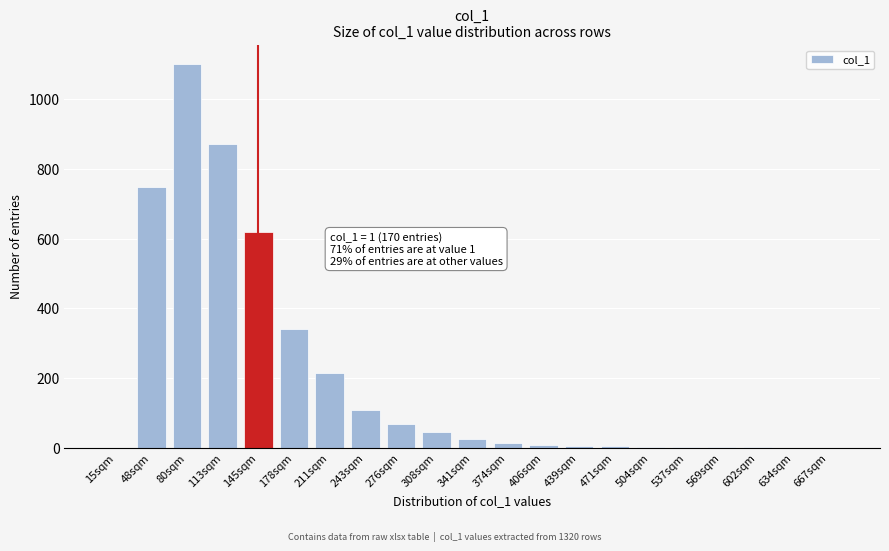

What is the sum of all values?

4193